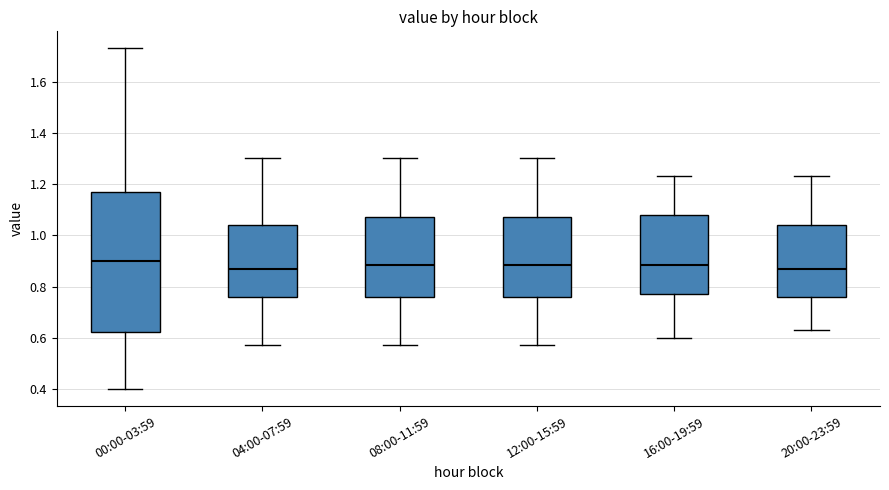

Reading left to right, transcribe this box plot: for each box, give where its median line is, the range the box spans, and where its two whiskers end, as read against the y-axis. The values are not printed on the chart, so give them approximately, as read against the axis.

00:00-03:59: median 0.90, box 0.62 to 1.18, whiskers 0.40 to 1.74
04:00-07:59: median 0.88, box 0.76 to 1.04, whiskers 0.58 to 1.30
08:00-11:59: median 0.88, box 0.76 to 1.08, whiskers 0.58 to 1.30
12:00-15:59: median 0.88, box 0.76 to 1.08, whiskers 0.58 to 1.30
16:00-19:59: median 0.88, box 0.78 to 1.08, whiskers 0.60 to 1.24
20:00-23:59: median 0.88, box 0.76 to 1.04, whiskers 0.64 to 1.24